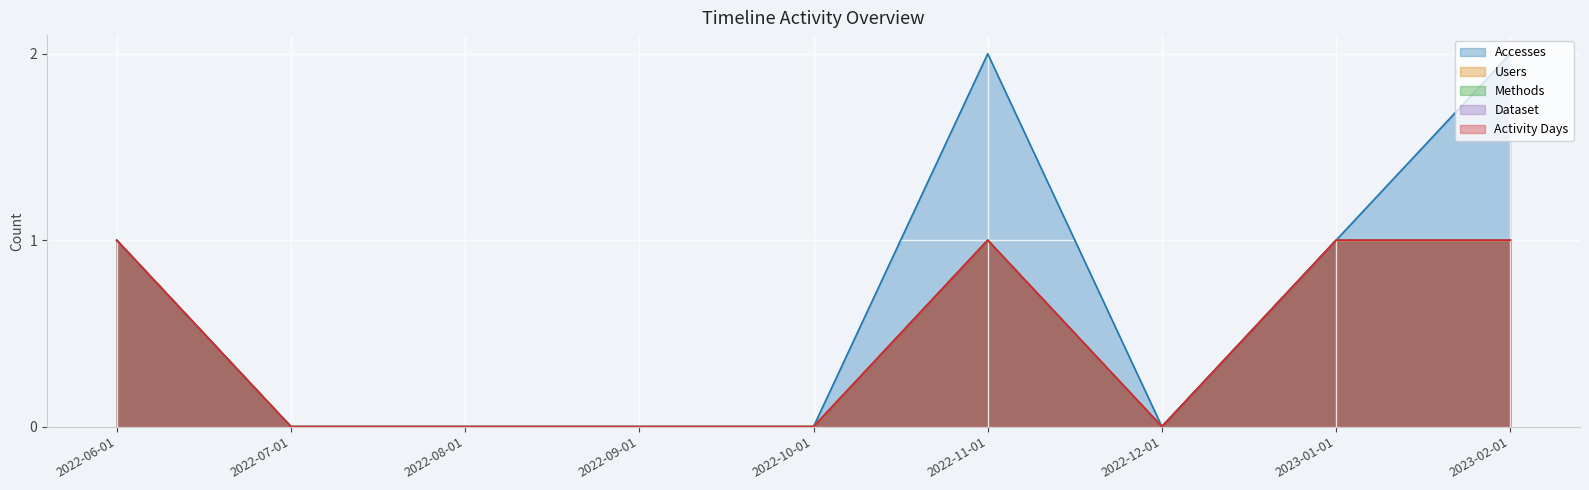

Where is the first local maximum for Methods?

2022-11-01